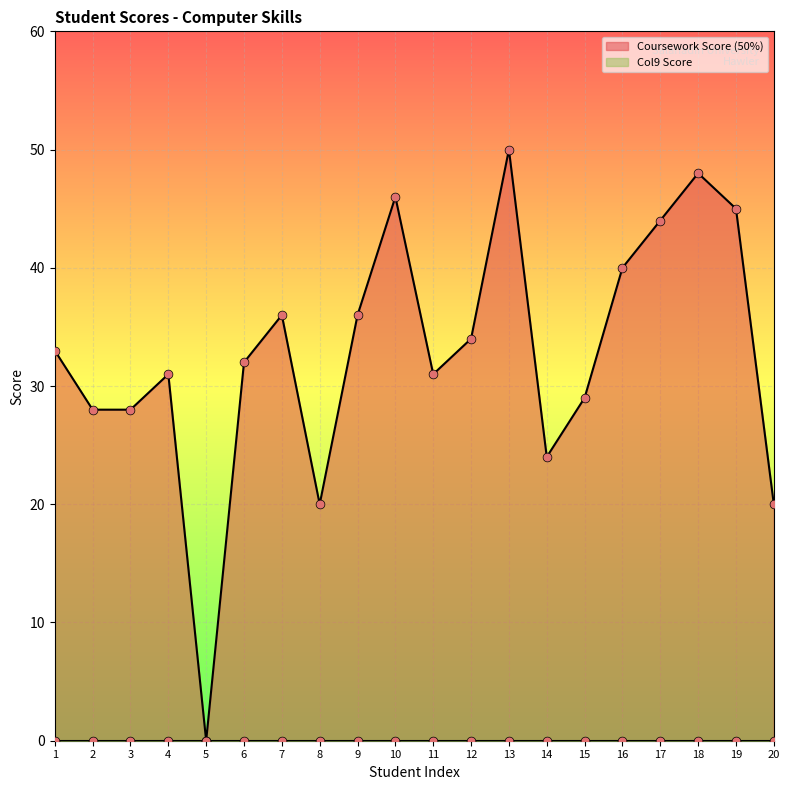

Which has a higher value, 18 or 11?

18